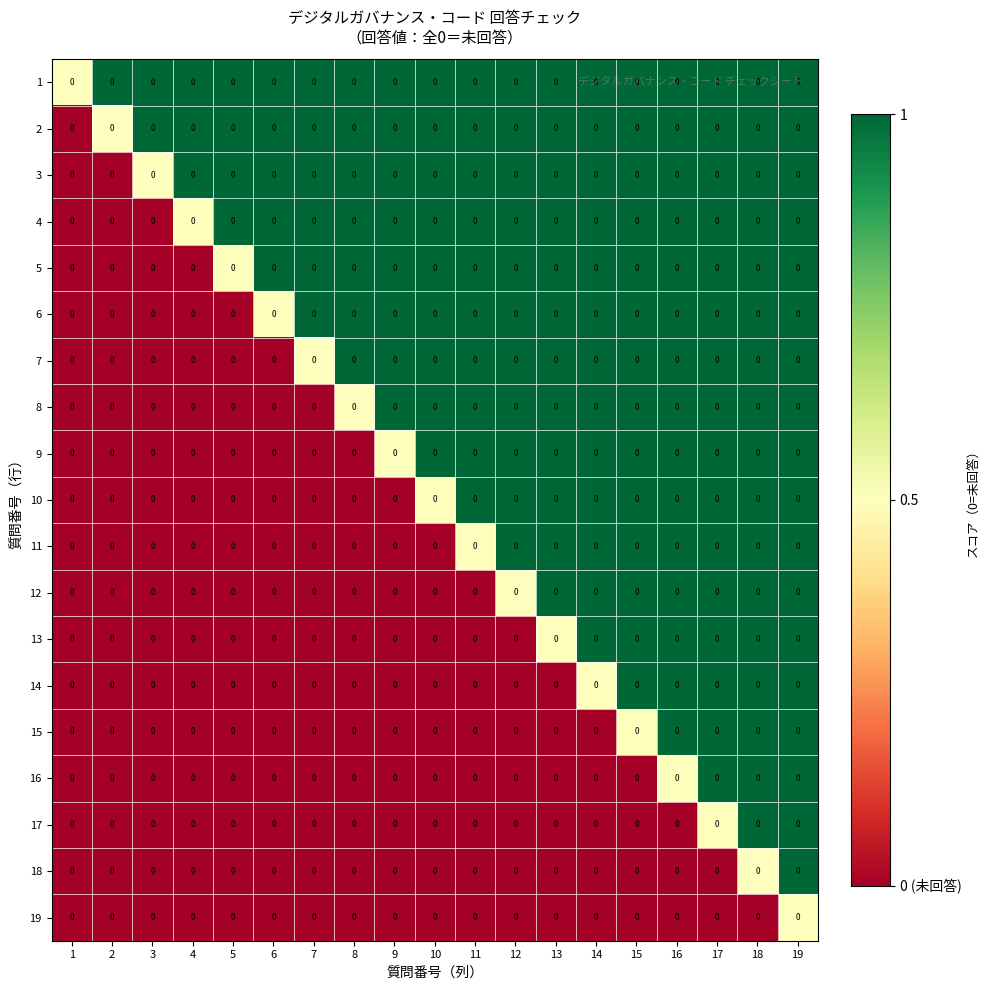

Count the 15 values in the range 0 to 1.

19